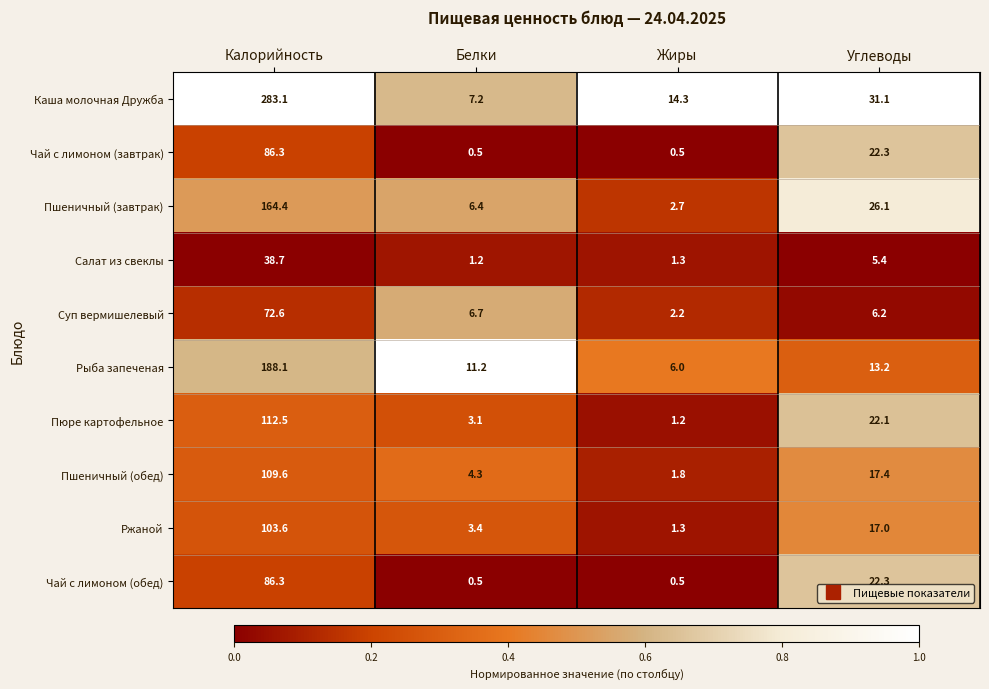

Which series has the largest range (max minus min)?

Каша молочная Дружба